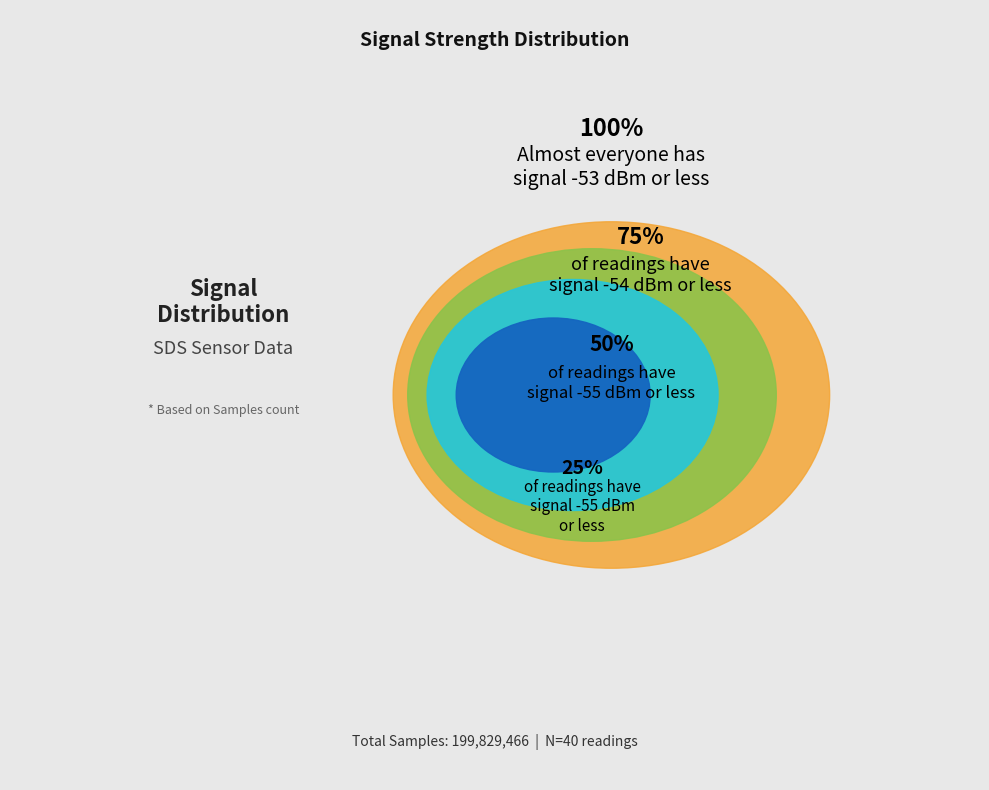

Does any single category account for the majority?

No